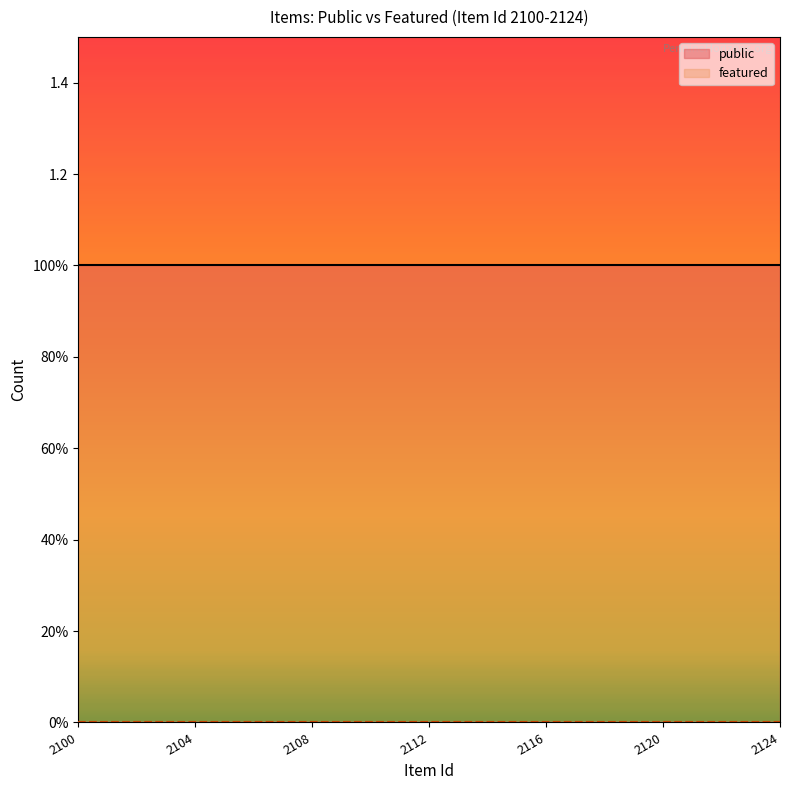

Reading right to left, extract all data points from this chart.

public: 1	1	1	1	1	1	1	1	1	1	1	1	1	1	1	1	1	1	1	1	1	1	1	1	1
featured: 0	0	0	0	0	0	0	0	0	0	0	0	0	0	0	0	0	0	0	0	0	0	0	0	0